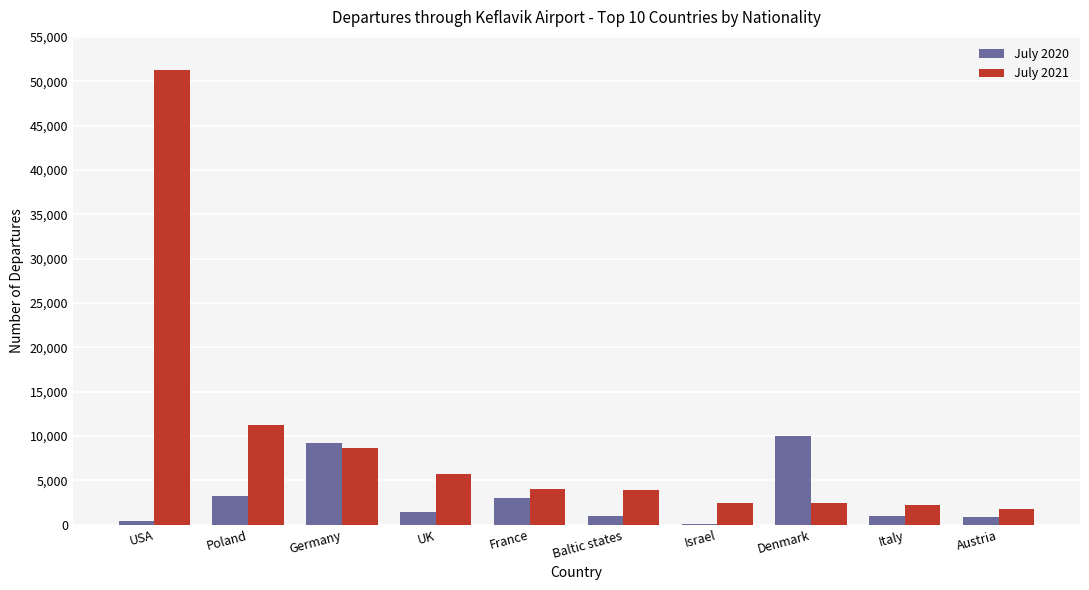

How many groups of bars are there?

10